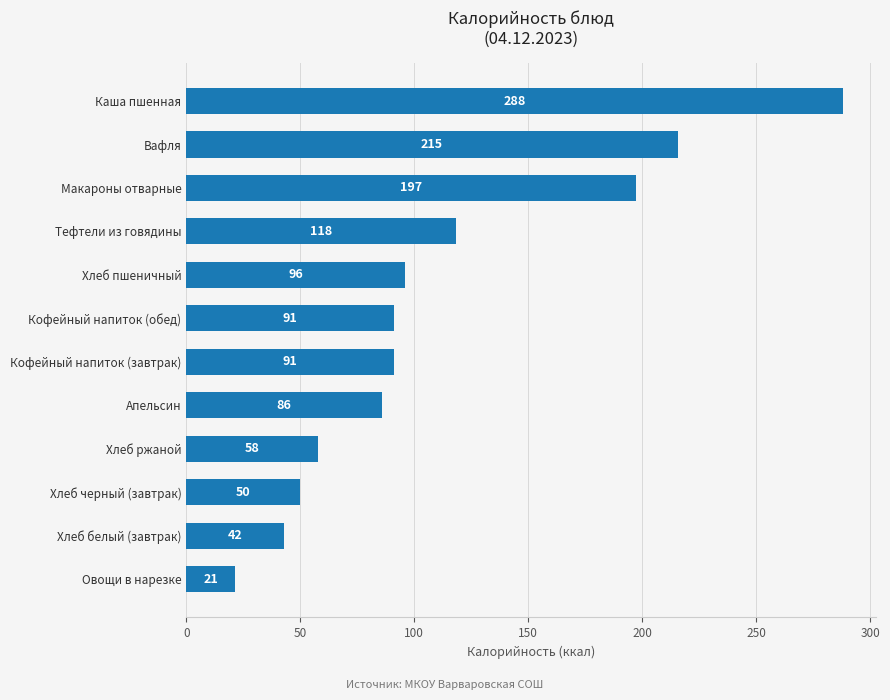

What is the maximum value shown in the chart?

288.0